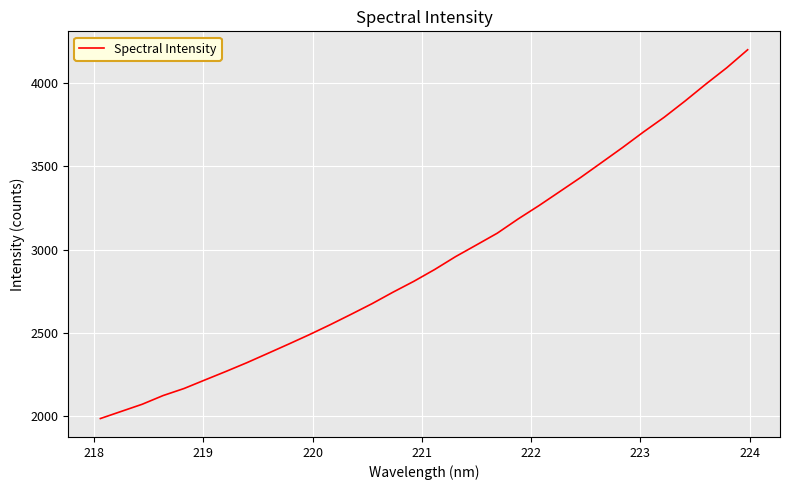

What is the difference between the maximum and minimum values?

2212.5